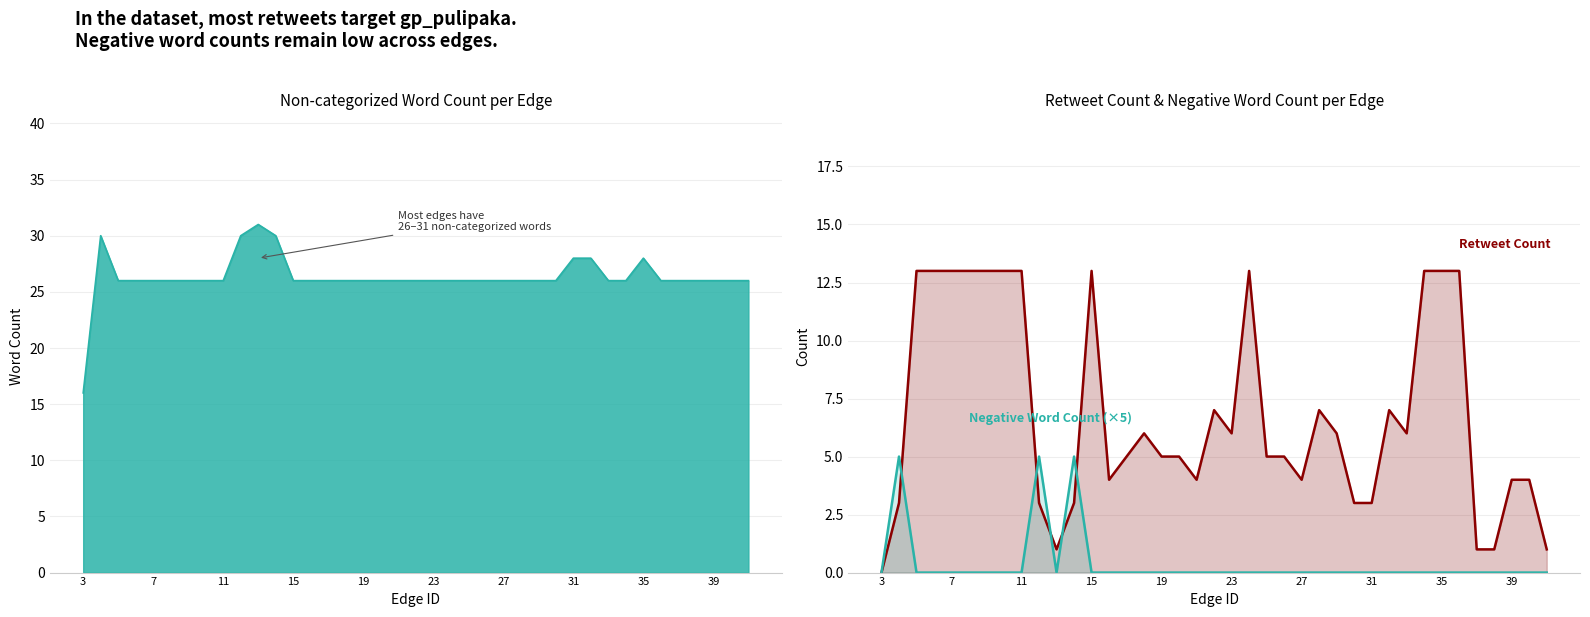

Count the number of categories in the chart.

39